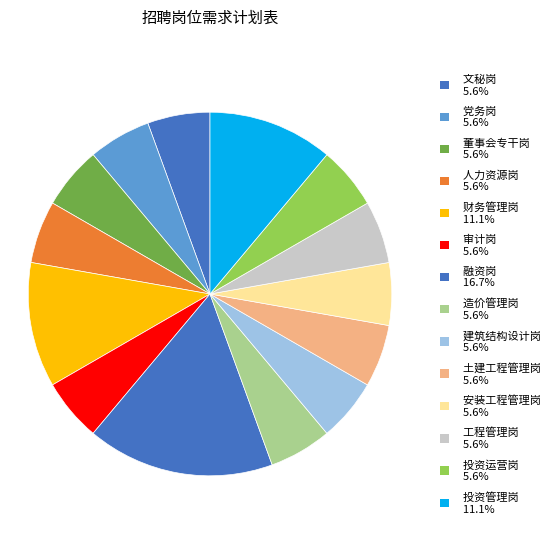

Count the number of slices in the pie.

14